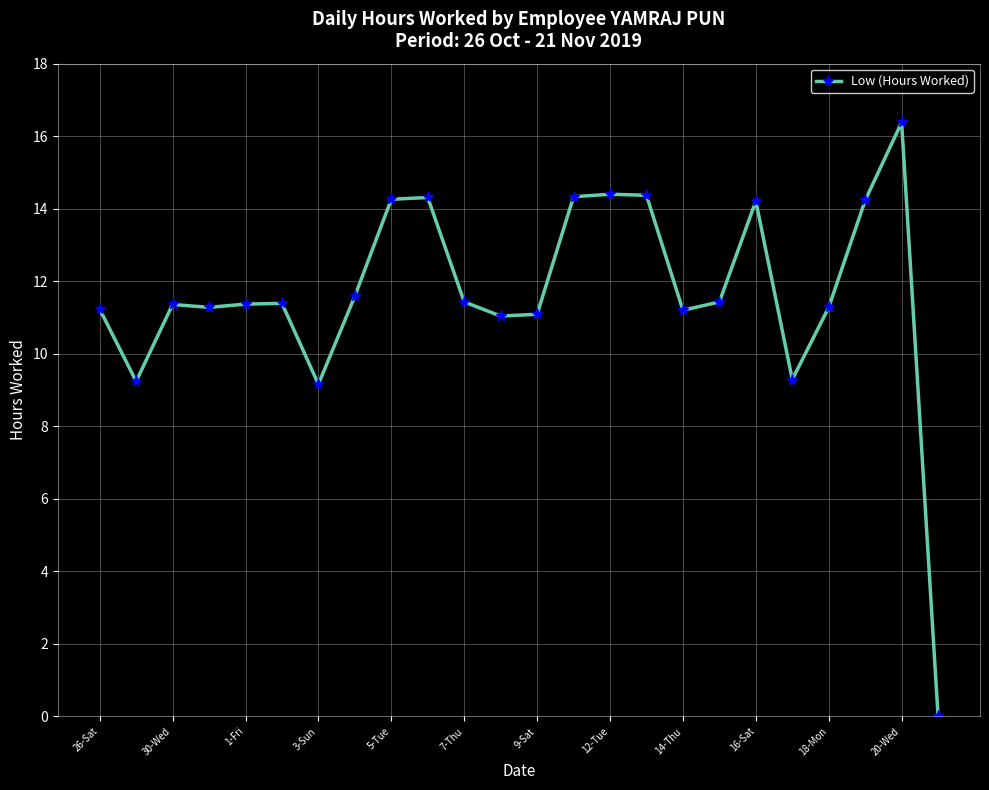

What is the difference between the maximum and minimum values?

16.4